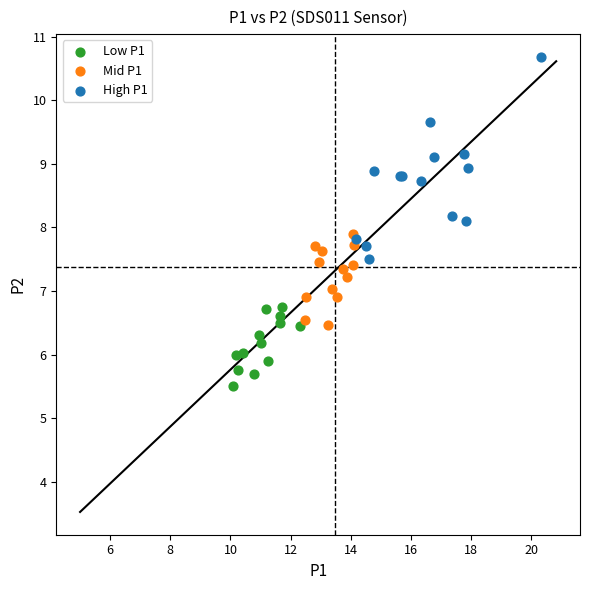

What are all the series names shown in the legend?

Low P1, Mid P1, High P1